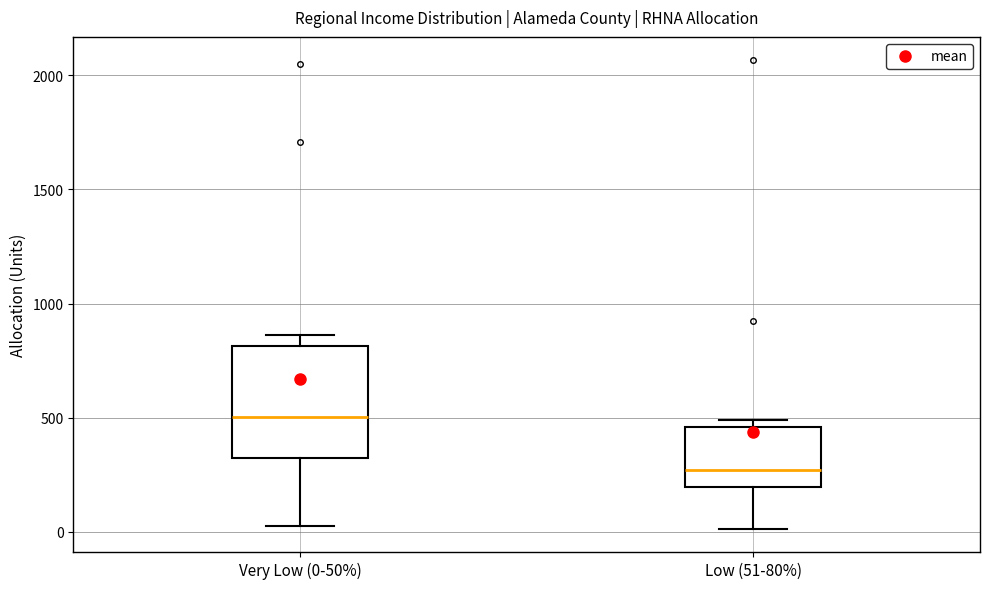

Which box's median line is the lowest?

Low (51-80%)